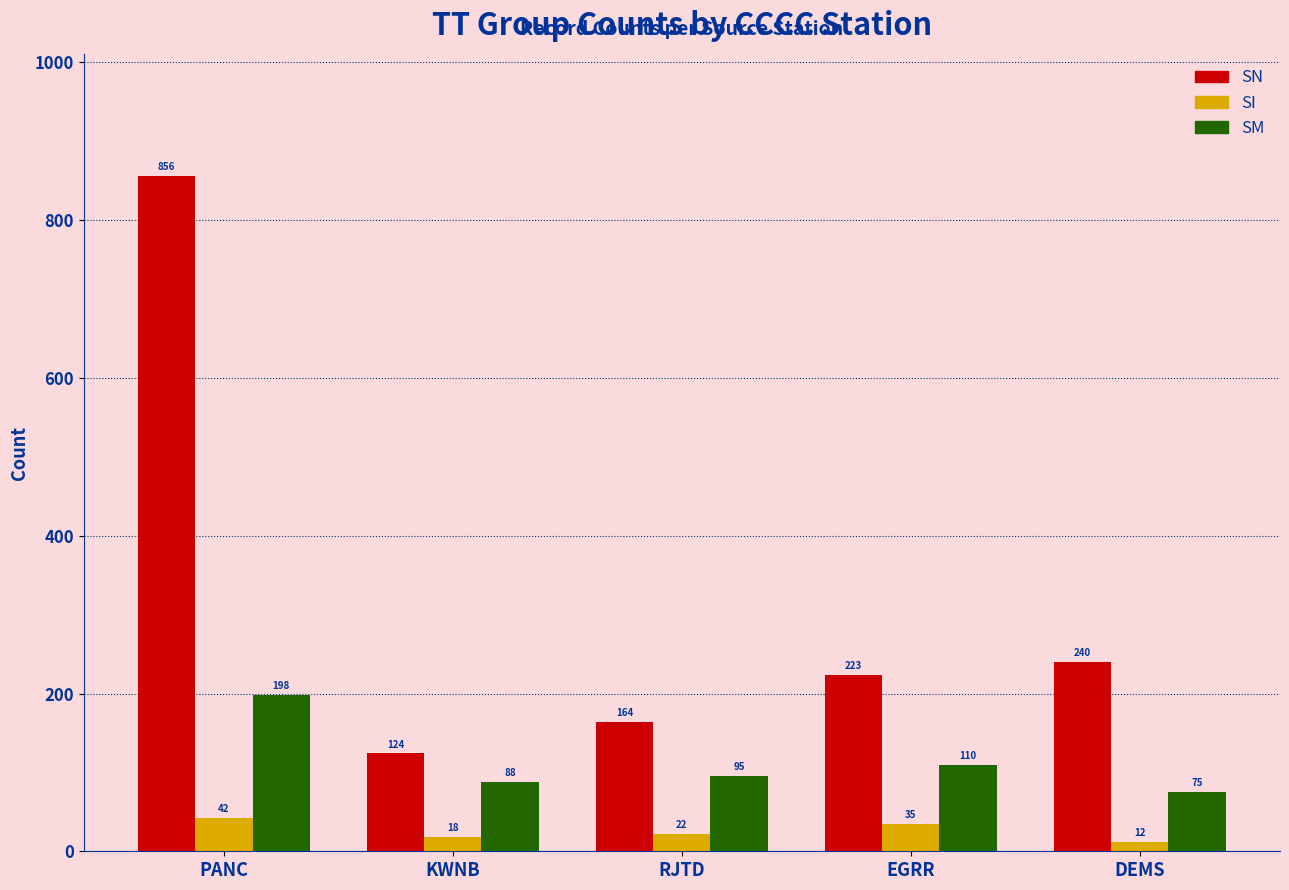

What is the label of the 3rd bar from the left?

RJTD